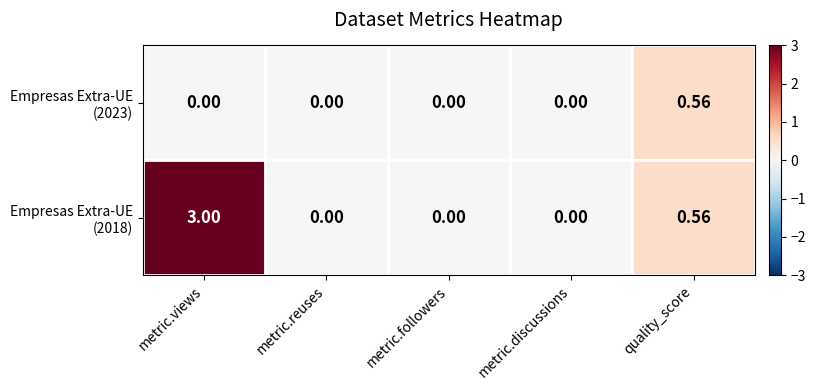

At which category does the chart reach its peak across all series?

metric.views